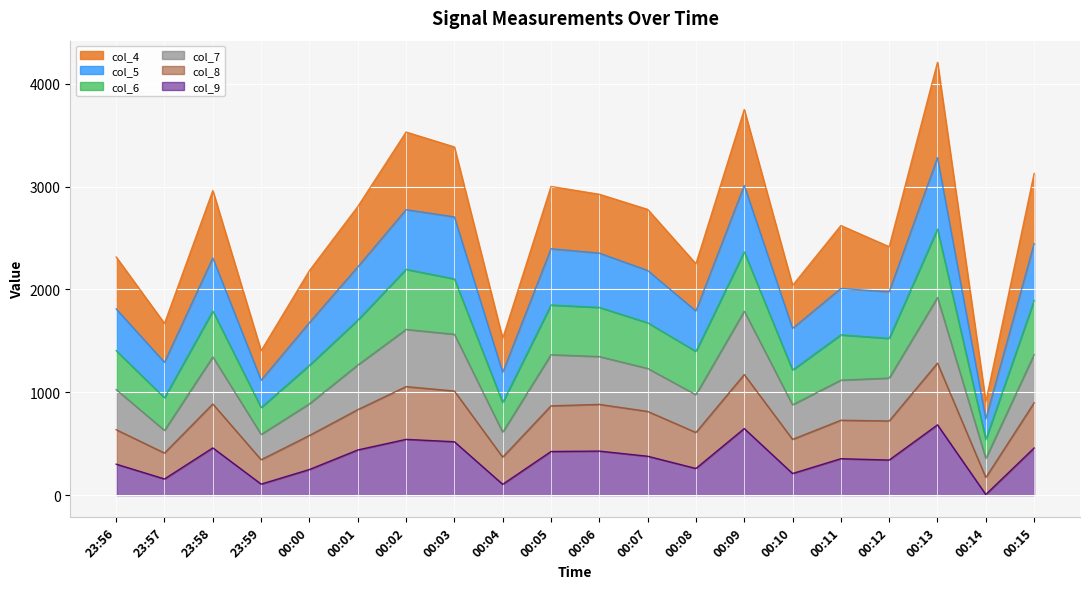

The col_5 series shows 1621 at 00:10. True or false?

True